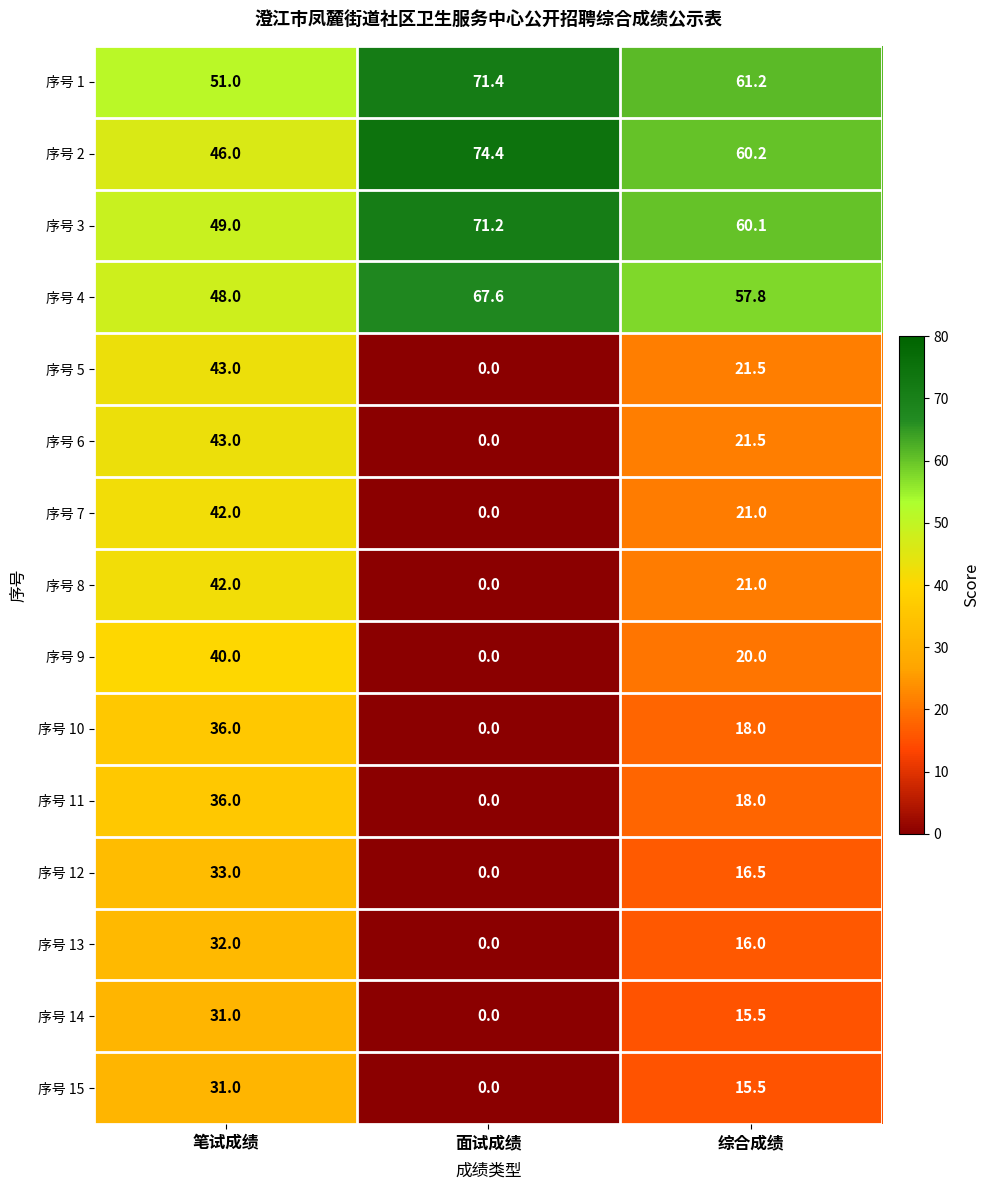

What is the difference between the maximum and minimum values in the 序号 13 series?

32.0